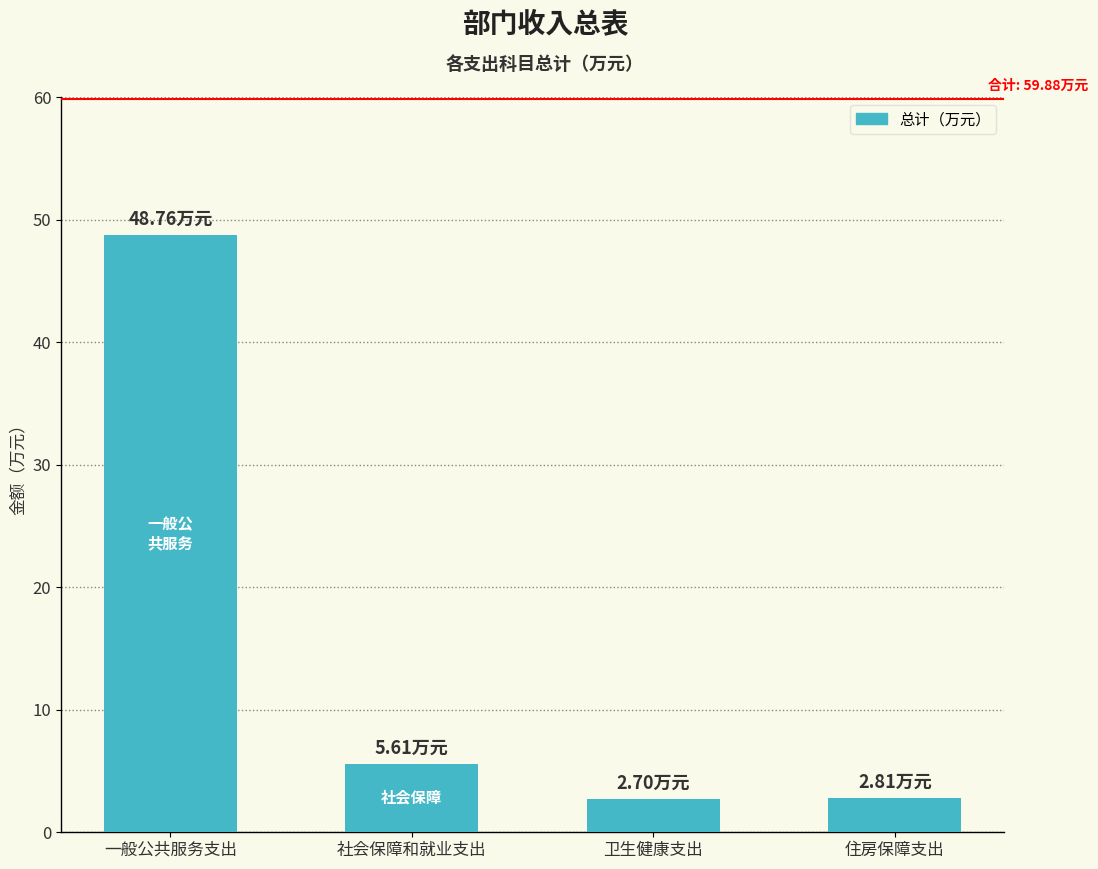

At which category does the chart reach its peak across all series?

一般公共服务支出